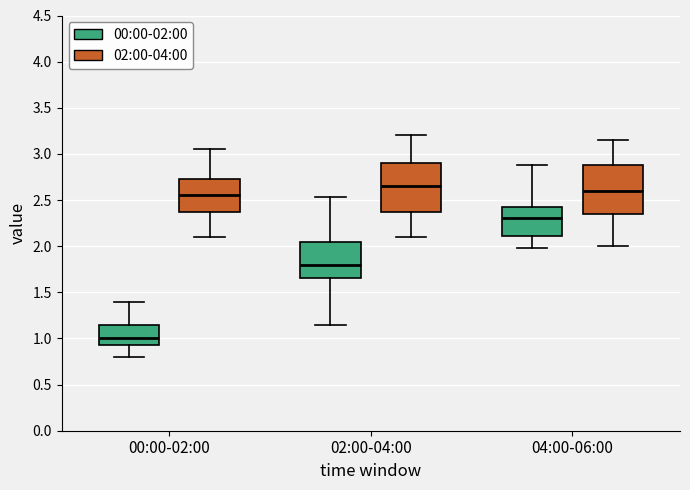

Which box has the lowest median line?

00:00-02:00 (00:00-02:00)